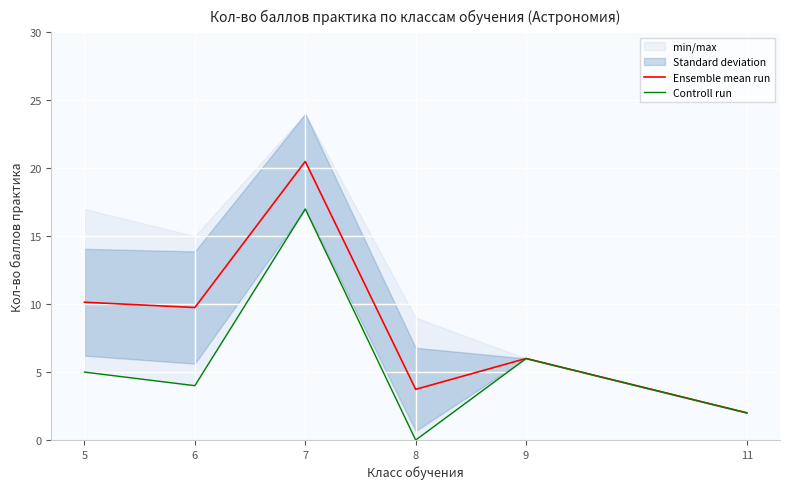

How many values in Controll run are above zero?

5